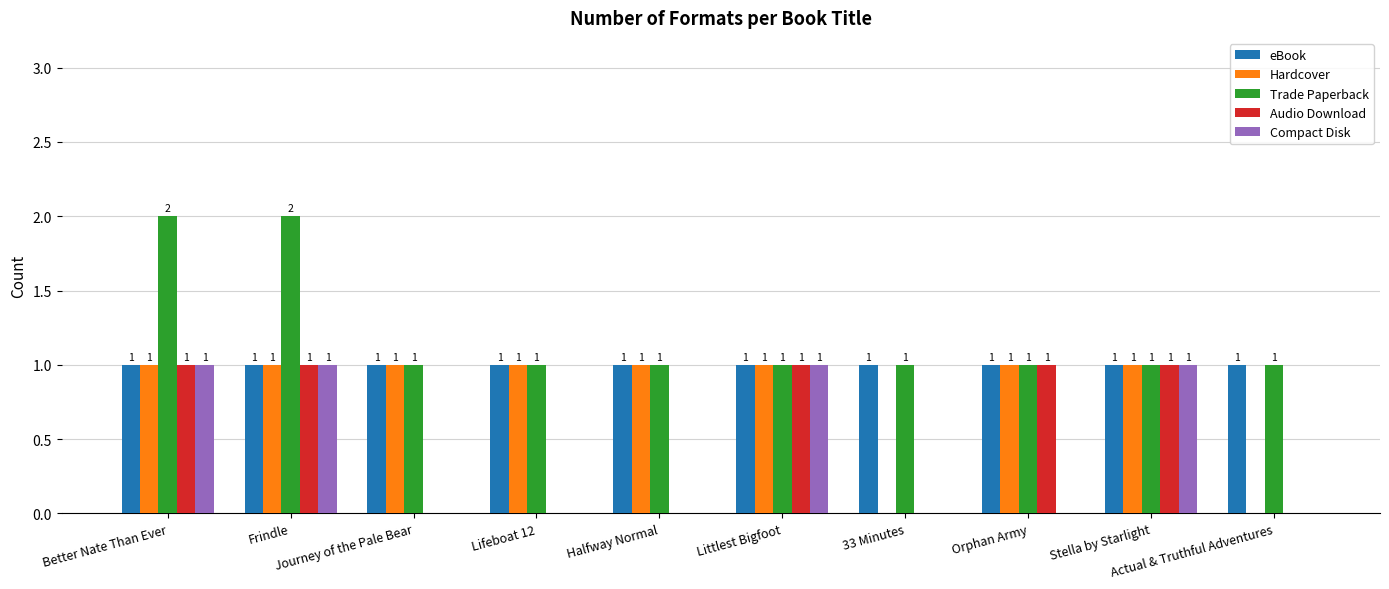

Which series has the largest total across all categories?

Trade Paperback